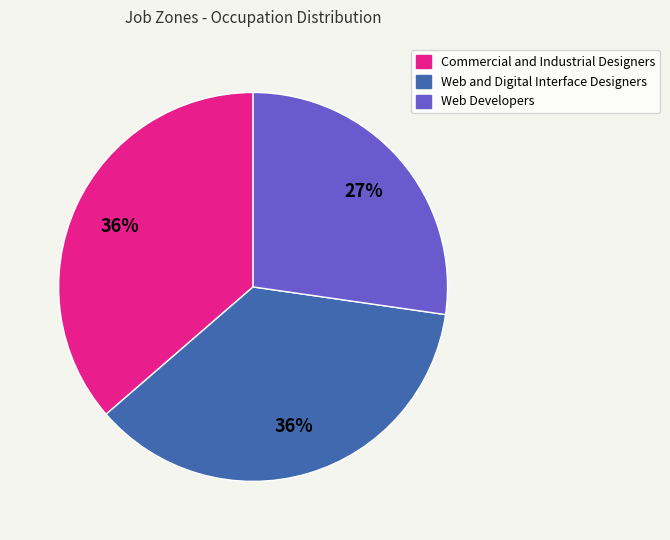

Count the number of slices in the pie.

3